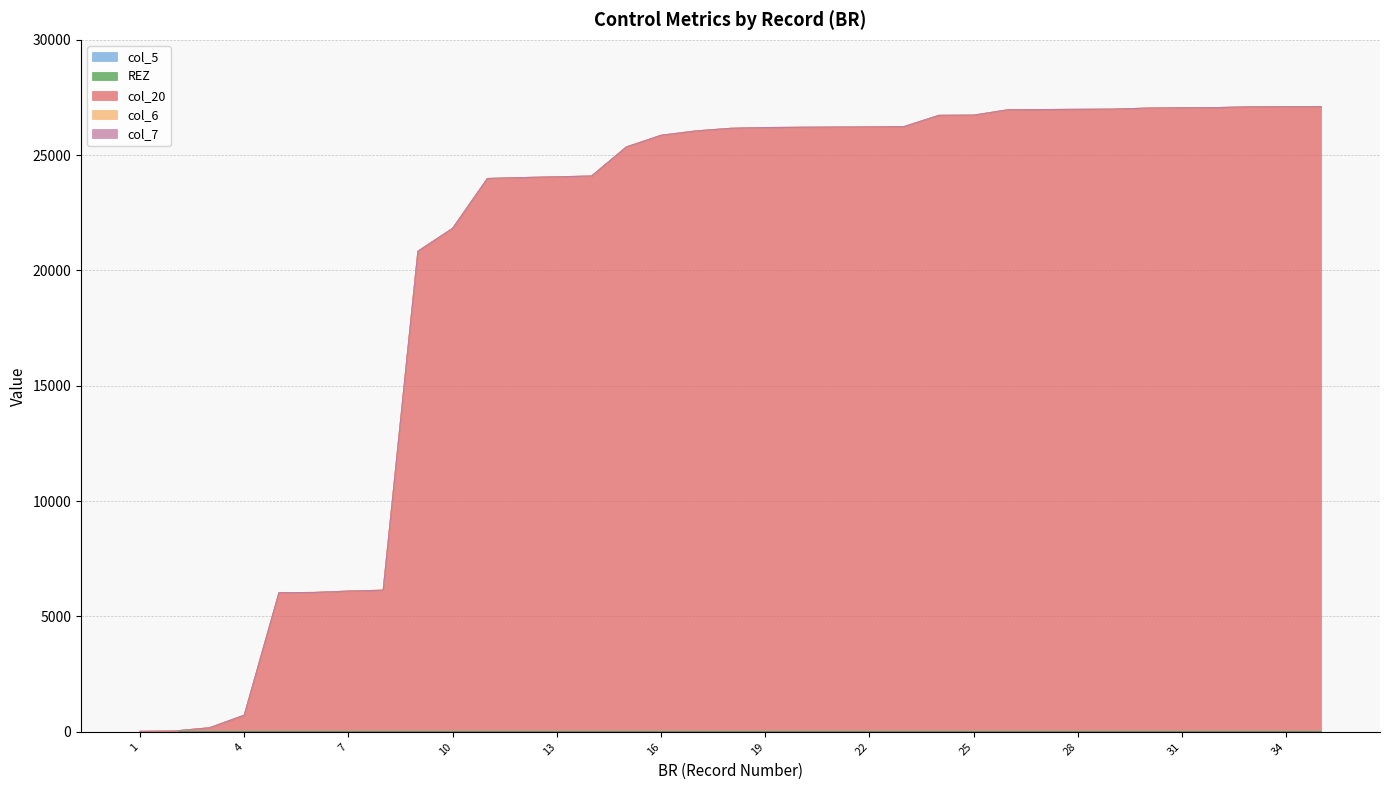

At which category does the chart reach its peak across all series?

34